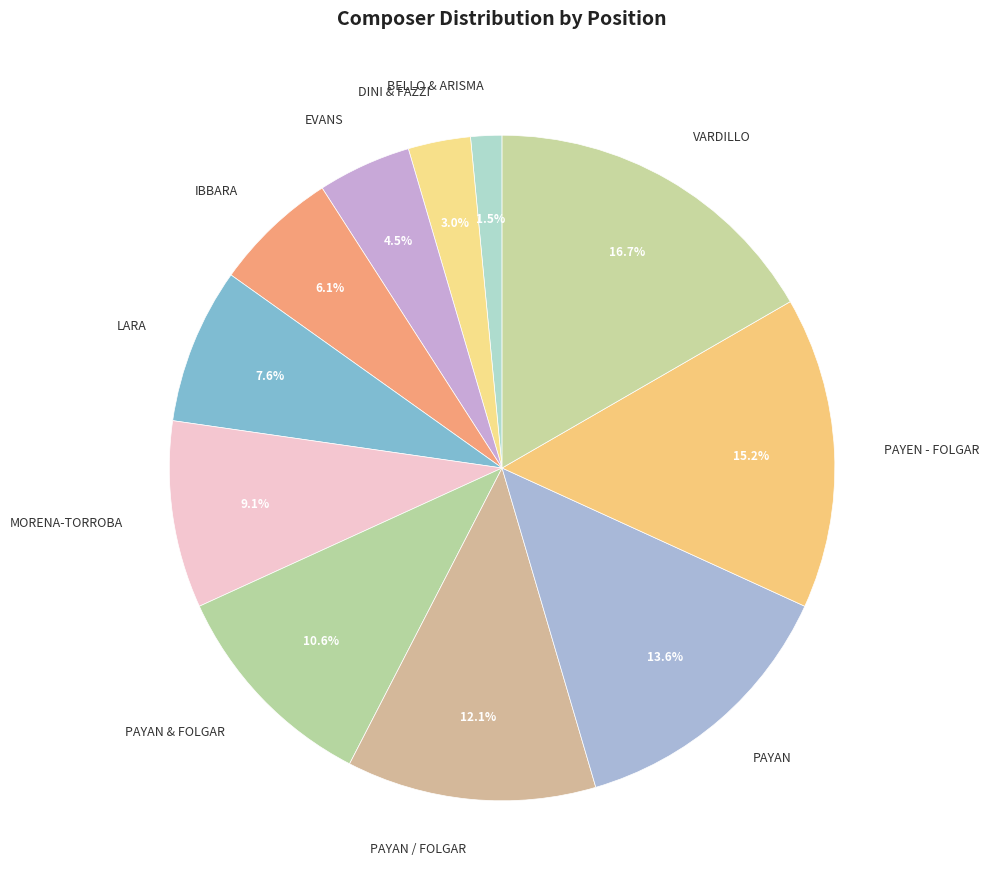

Which has a higher value, MORENA-TORROBA or LARA?

MORENA-TORROBA